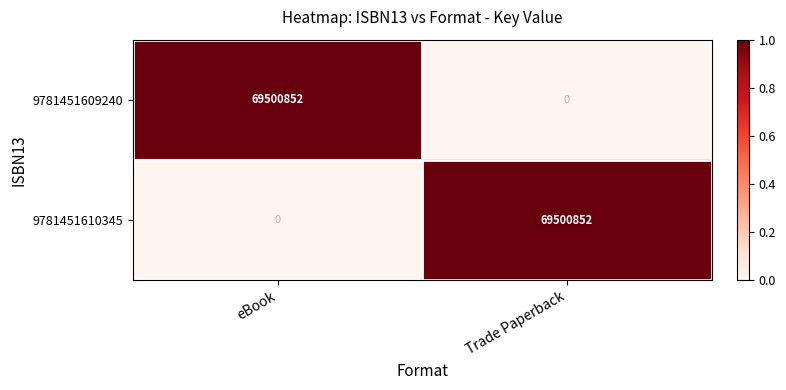

Which category has the lowest value in the 9781451609240 series?

Trade Paperback